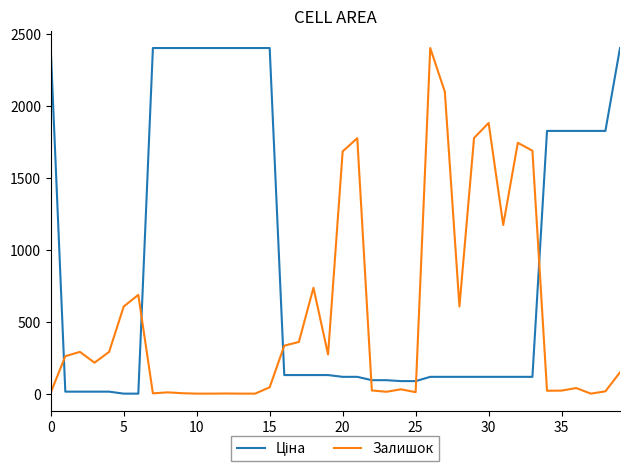

What is the difference between the maximum and minimum values in the Залишок series?

2400.0